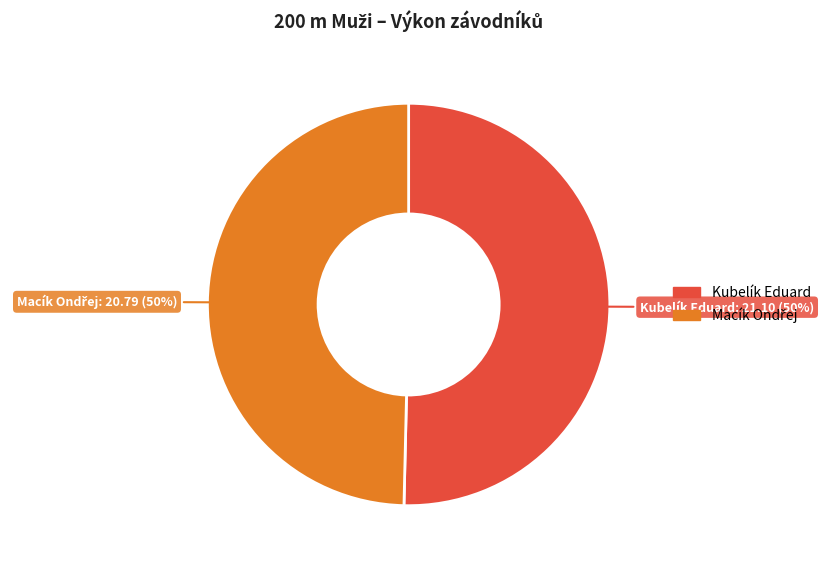

To the nearest percent, what portion does Kubelík Eduard represent?

50%